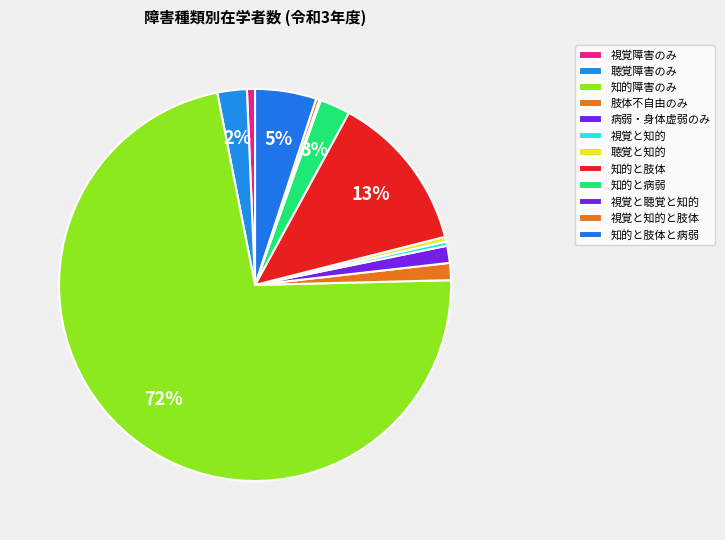

Is it true that 肢体不自由のみ is 1% of the pie?

True